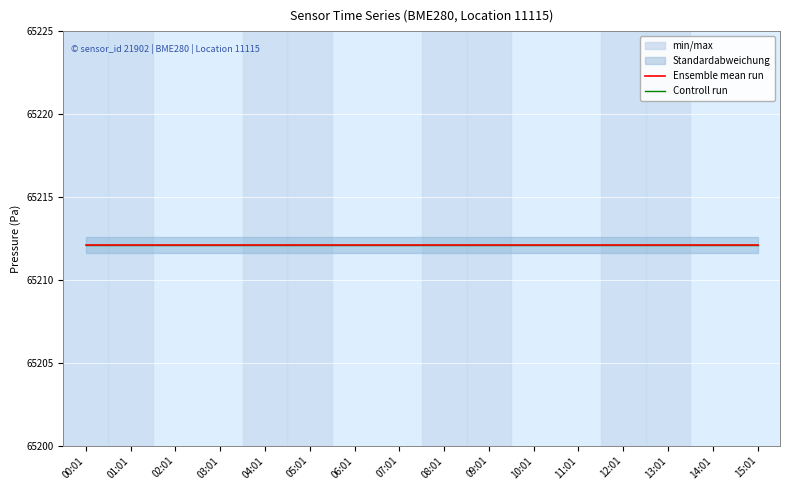

At which category does the chart reach its peak across all series?

00:01